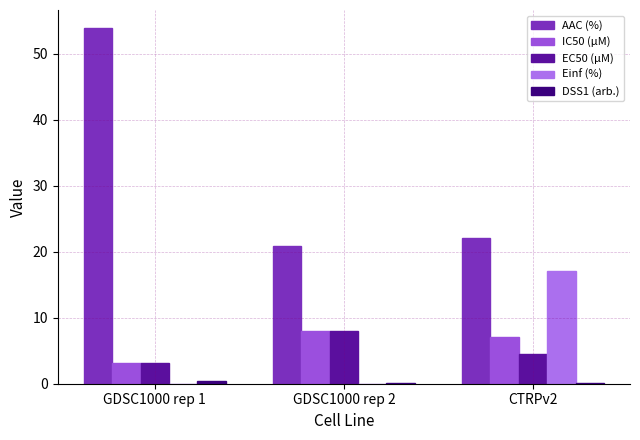

Are the bars grouped side by side (vs. stacked)?

Yes